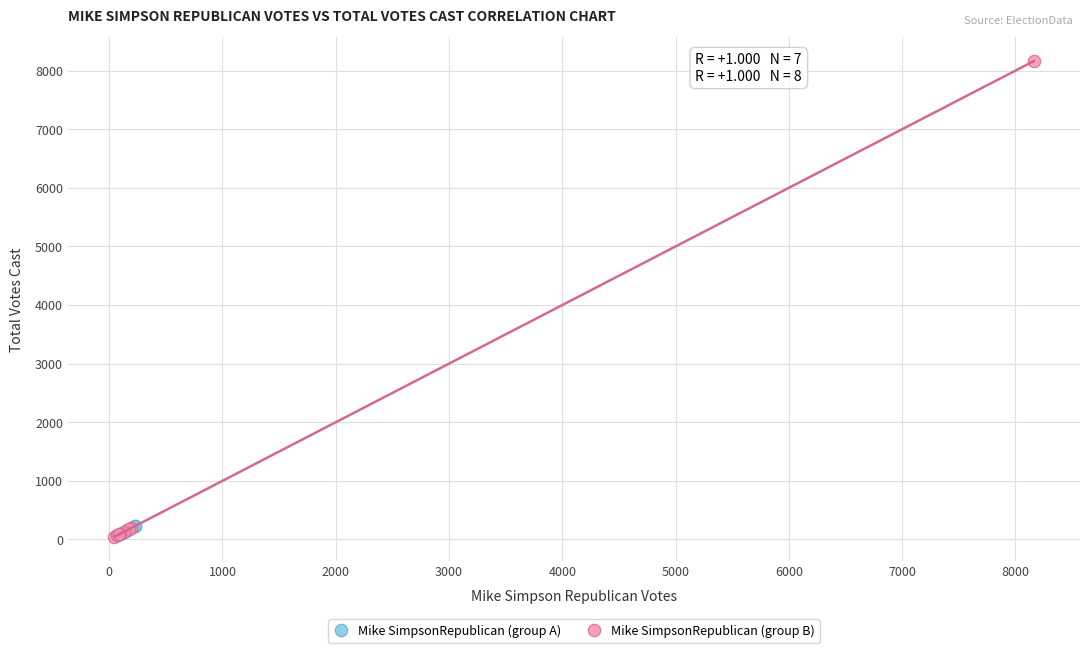

Which series has the largest Y range (max minus min)?

Mike SimpsonRepublican (group B)